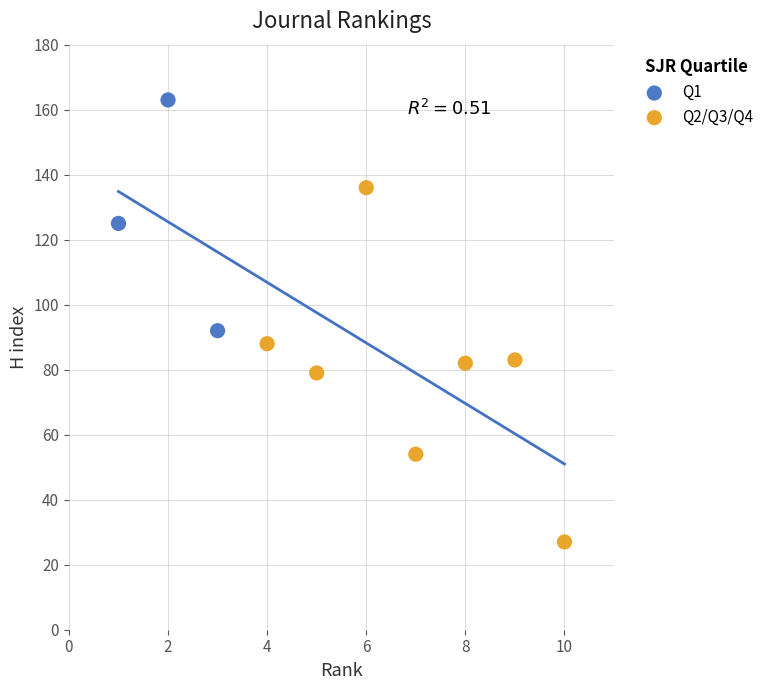

Which series contains the highest Y value?

Q1